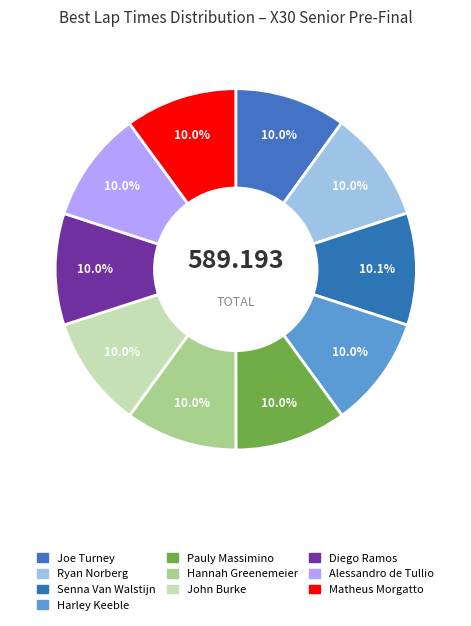

How many slices are in this pie chart?

10